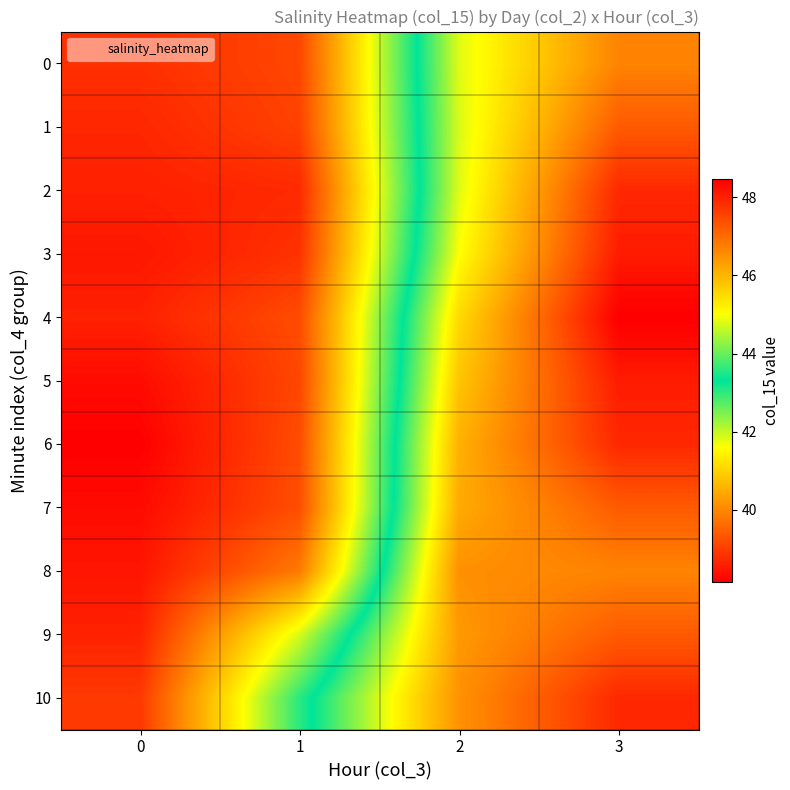

Reading left to right, list all the values displayed in this chart.

0: 0=38.8	1=39.1	2=44.8	3=46.7
1: 0=38.7	1=39.1	2=44.8	3=47.2
2: 0=38.6	1=38.7	2=44.8	3=47.9
3: 0=38.5	1=38.9	2=45.0	3=48.1
4: 0=38.6	1=39.2	2=45.5	3=48.5
5: 0=38.3	1=39.1	2=45.8	3=48.1
6: 0=38.2	1=39.2	2=46.1	3=47.9
7: 0=38.3	1=39.2	2=46.1	3=47.2
8: 0=38.5	1=39.8	2=46.5	3=46.7
9: 0=38.6	1=41.9	2=46.4	3=47.2
10: 0=38.9	1=43.0	2=46.5	3=47.9